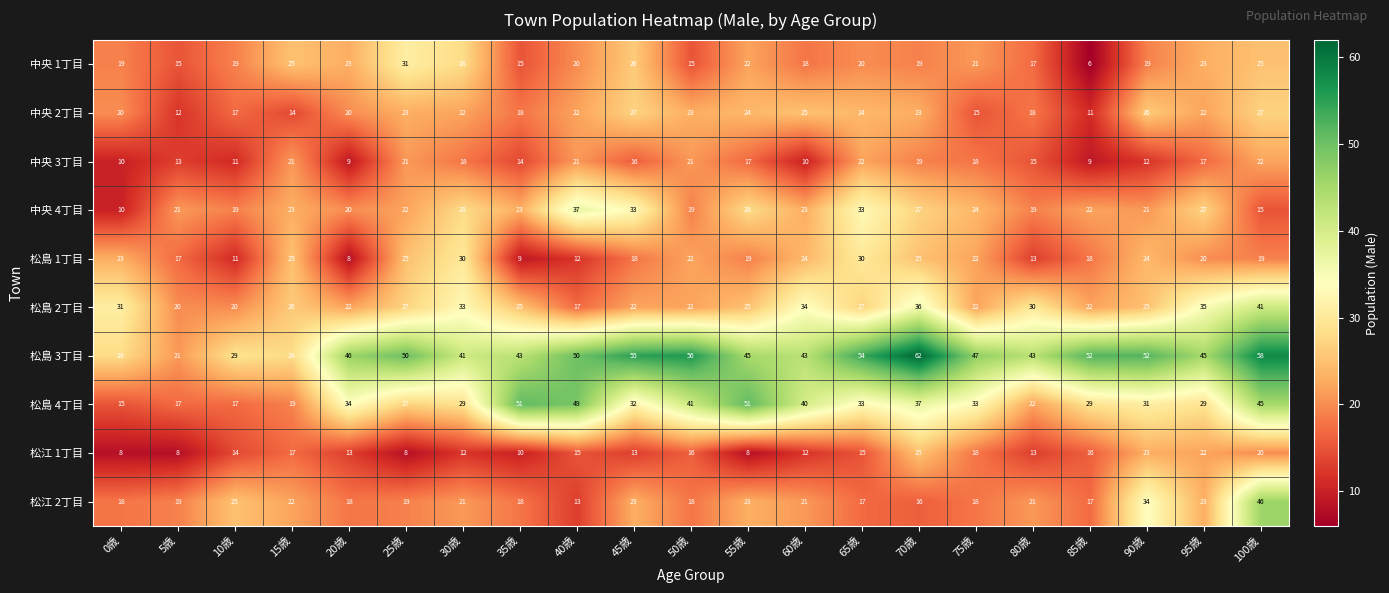

Count the number of data series in this chart.

10